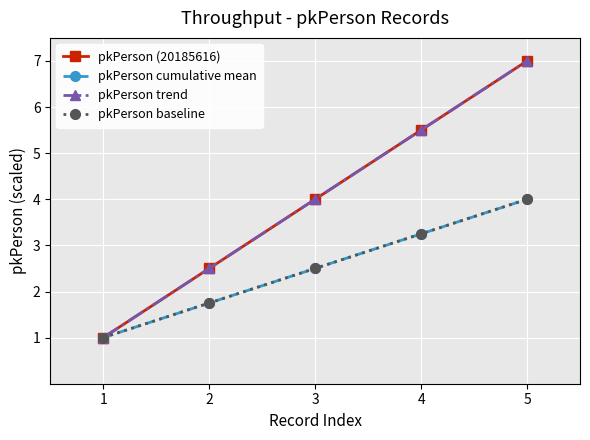

How many lines are shown in the chart?

4